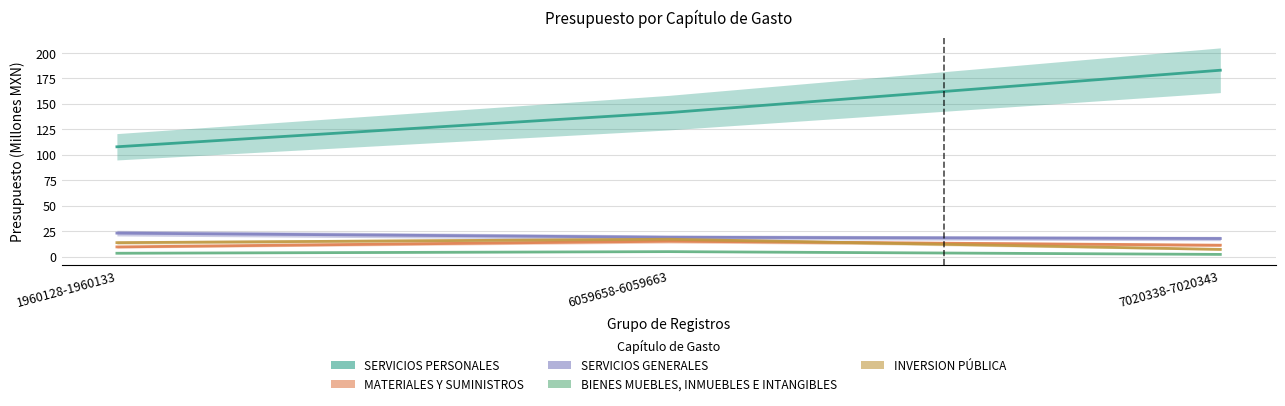

At which label does INVERSION PÚBLICA reach its minimum?

7020338-7020343